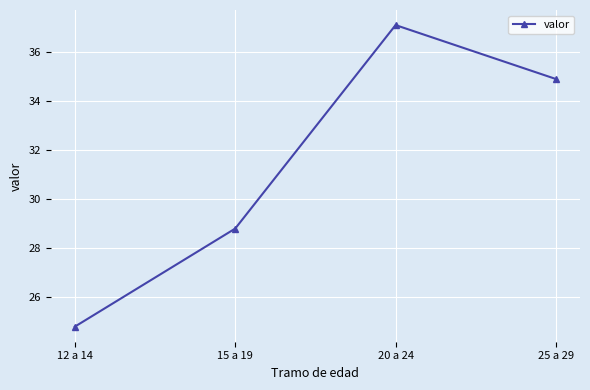

What position from the left is 12 a 14?

1